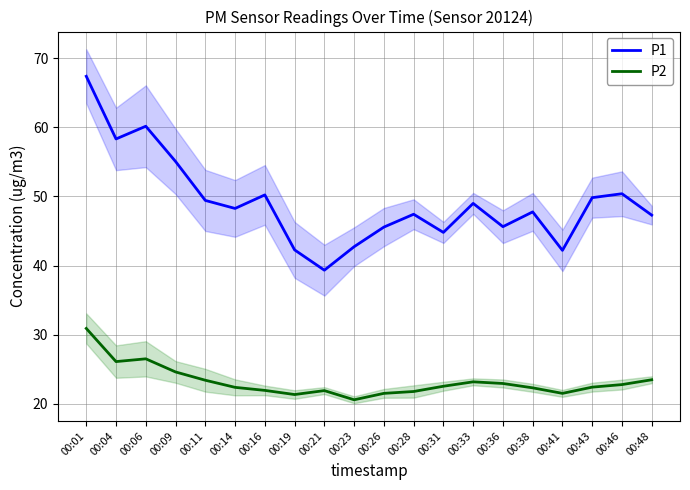

What is the value of the P2 point at the 9th from the left?

21.9